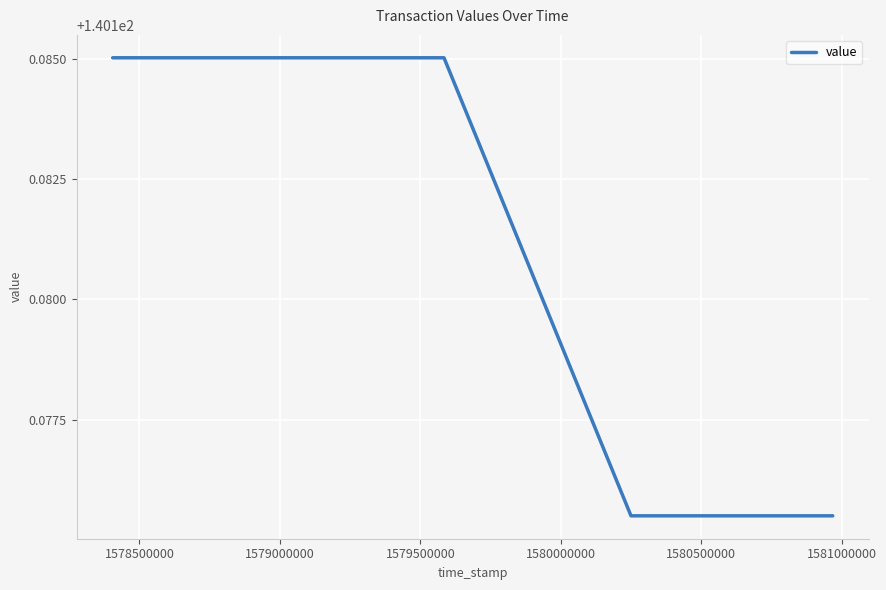

True or false: there are more than 2 points higher than both neighbors.

False